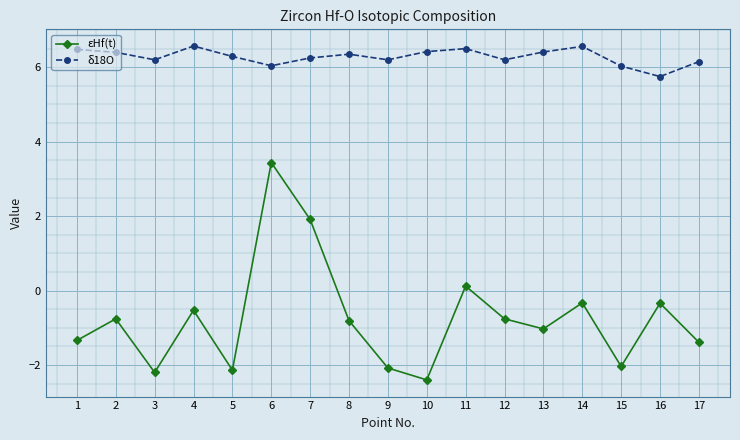

How many values in εHf(t) are above zero?

3